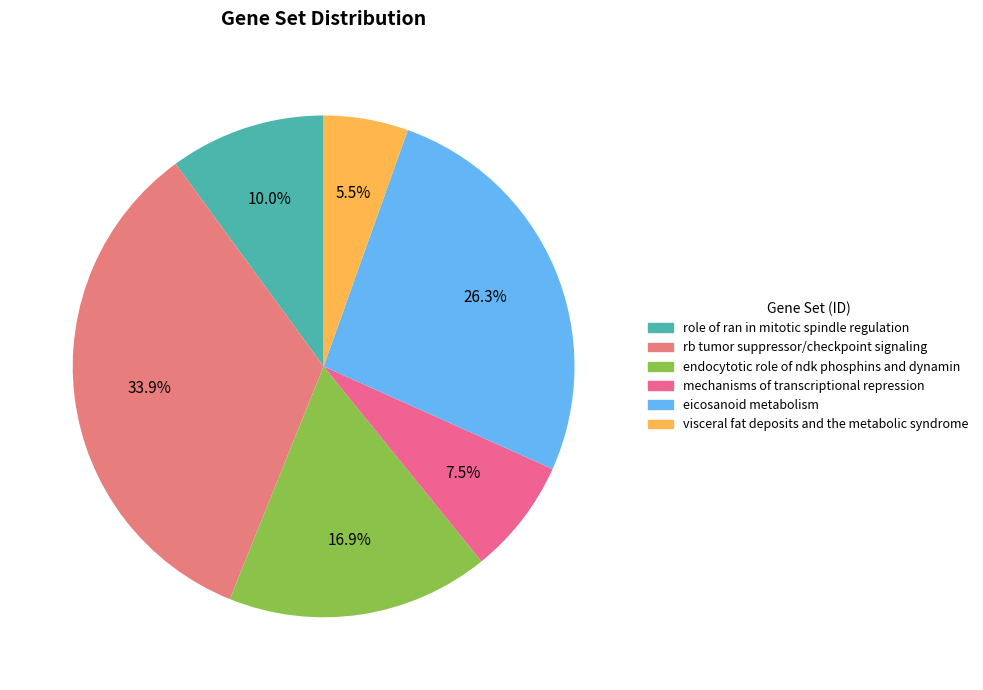

To the nearest percent, what percentage of the pie is endocytotic role of ndk phosphins and dynamin?

17%